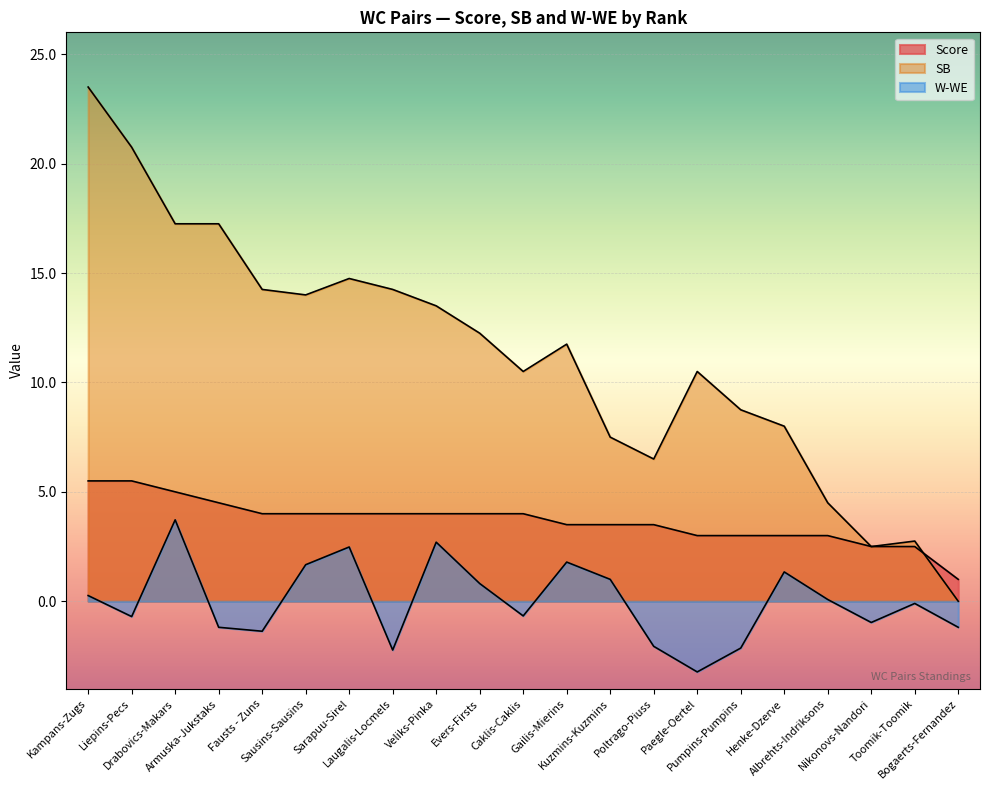

What are all the series names shown in the legend?

Score, SB, W-WE